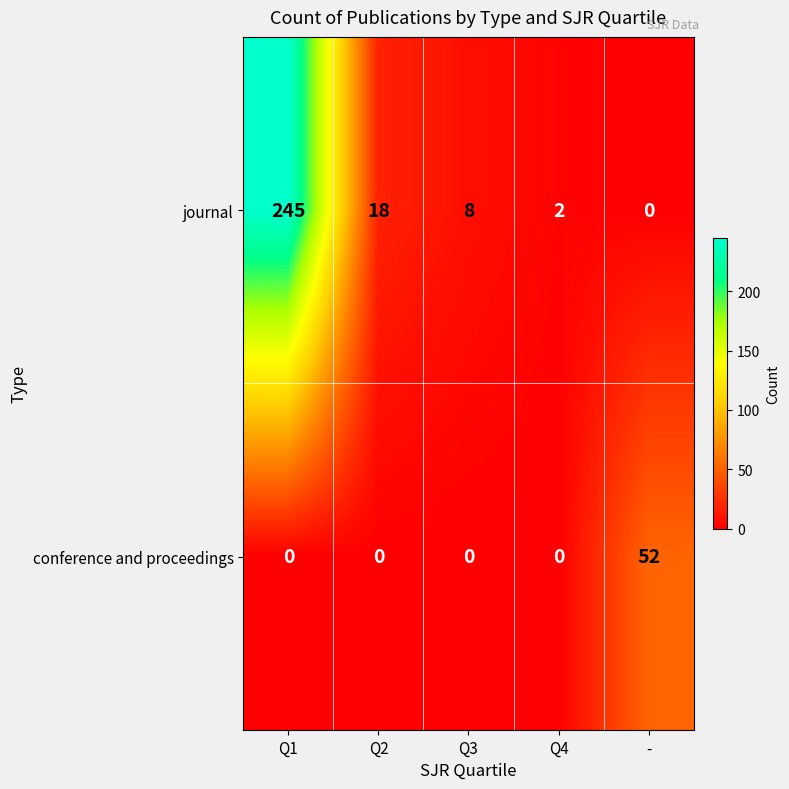

What is the difference between the maximum and second lowest values in the journal series?

243